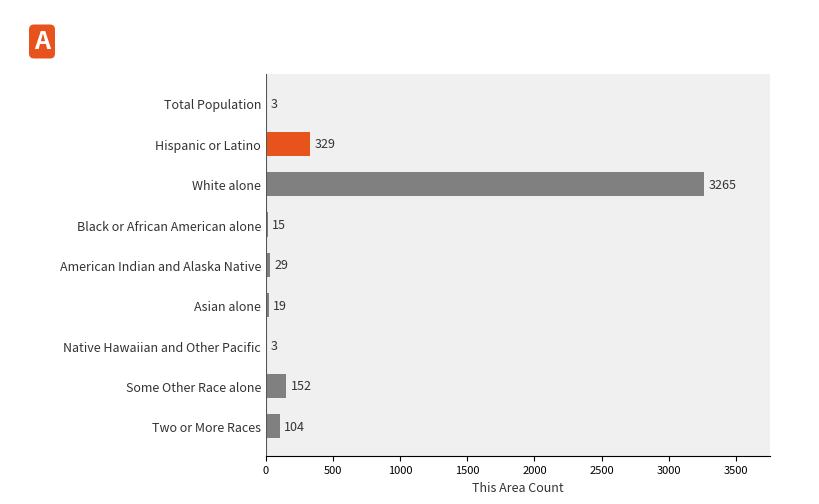

True or false: the data shows 3 at Native Hawaiian and Other Pacific.

True